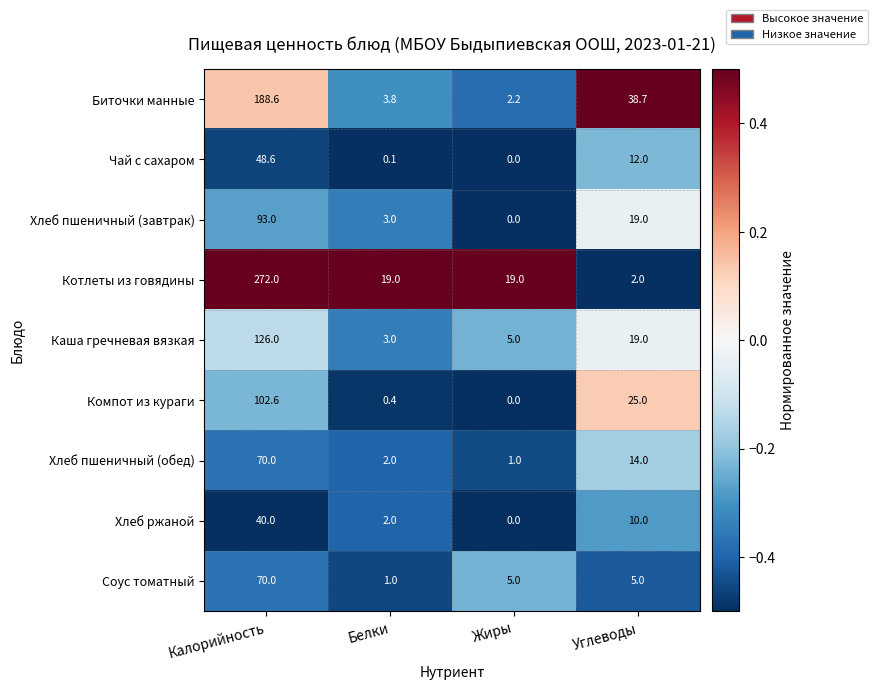

What is the smallest value displayed?

0.0